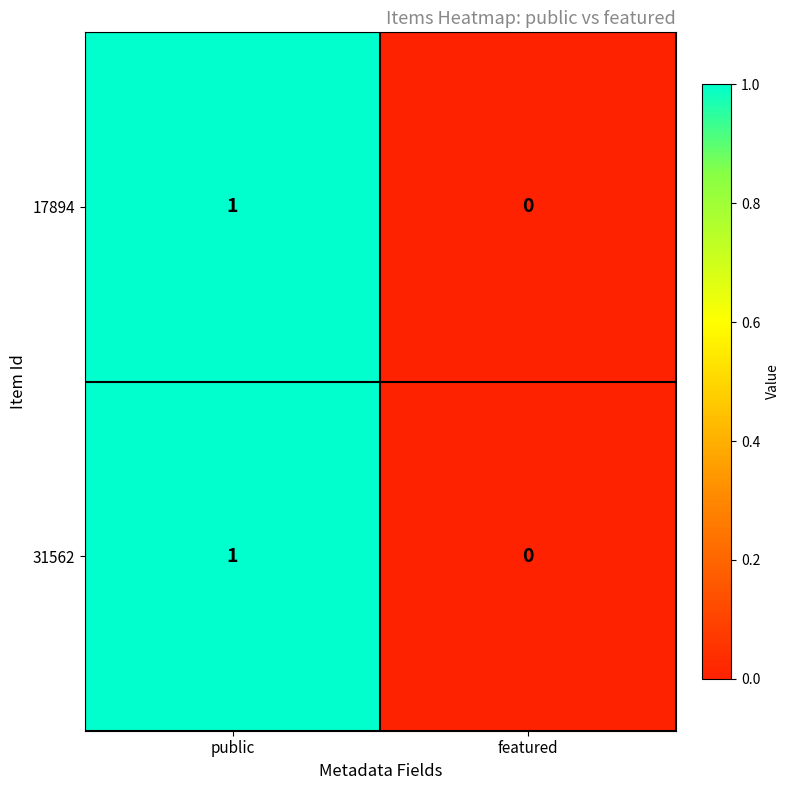

Reading left to right, what are all the values shown in this chart?

17894: public=1	featured=0
31562: public=1	featured=0